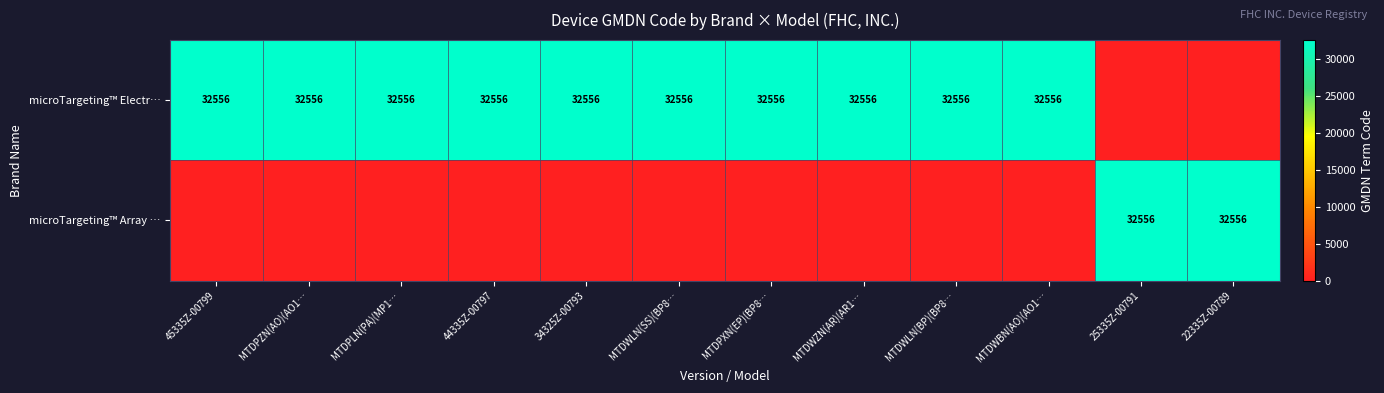

The value of microTargeting™ Electr… at MTDPXN(EP)(BP8… is 19090. True or false?

False